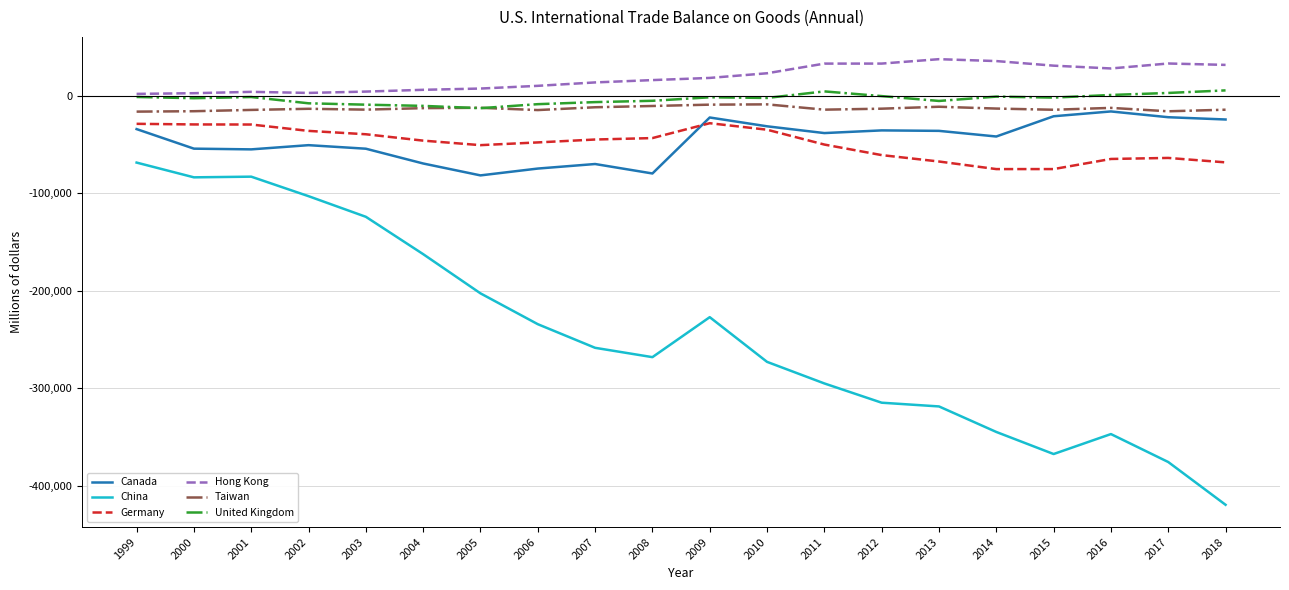

What is the difference between the Taiwan values at 2004 and 2010?

3888